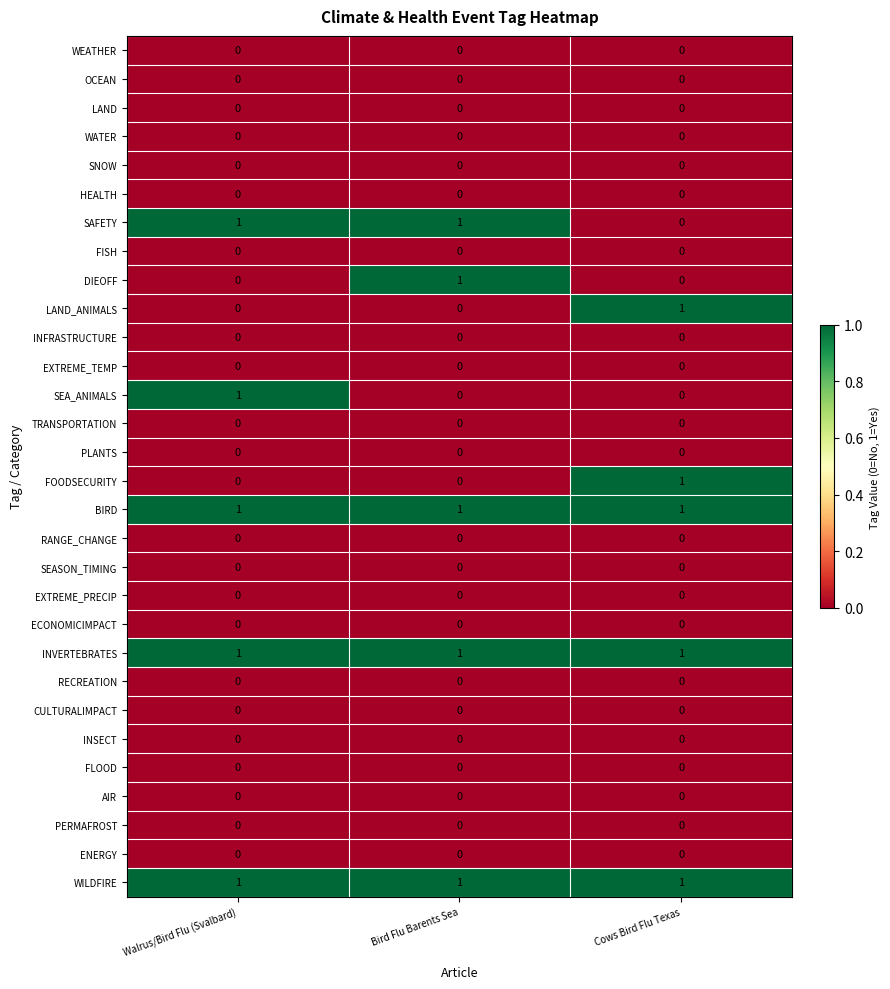

What is the total value across all series at Walrus/Bird Flu (Svalbard)?

5